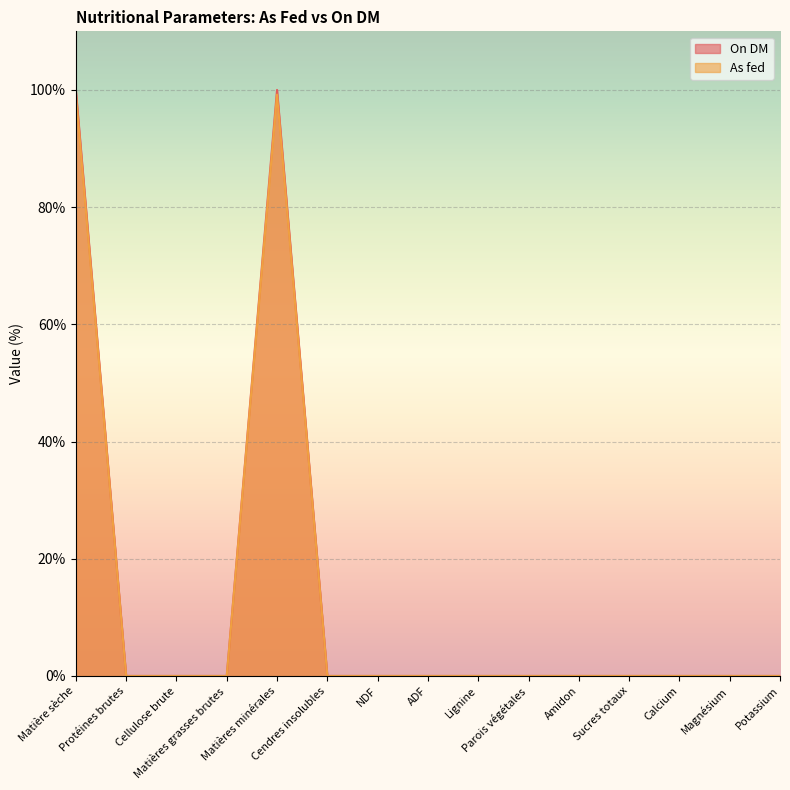

Reading right to left, transcribe all the data shown in this chart.

On DM: Potassium=0.0	Magnésium=0.0	Calcium=0.0	Sucres totaux=0.0	Amidon=0.0	Parois végétales=0.0	Lignine=0.0	ADF=0.0	NDF=0.0	Cendres insolubles=0.0	Matières minérales=100.0	Matières grasses brutes=0.0	Cellulose brute=0.0	Protéines brutes=0.0	Matière sèche=100.0
As fed: Potassium=0.0	Magnésium=0.0	Calcium=0.0	Sucres totaux=0.0	Amidon=0.0	Parois végétales=0.0	Lignine=0.0	ADF=0.0	NDF=0.0	Cendres insolubles=0.0	Matières minérales=99.2	Matières grasses brutes=0.0	Cellulose brute=0.0	Protéines brutes=0.0	Matière sèche=99.2